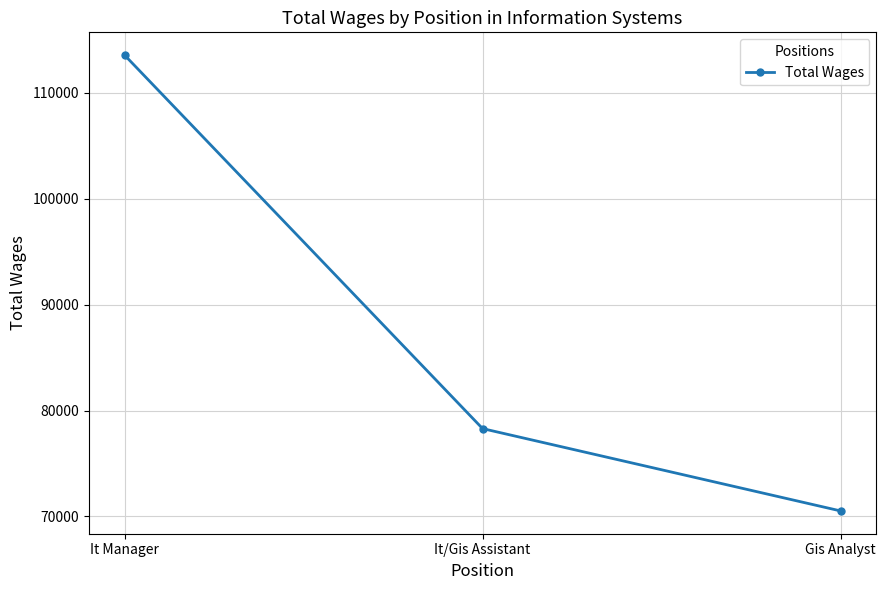

What is the label of the 3rd point from the right?

It Manager